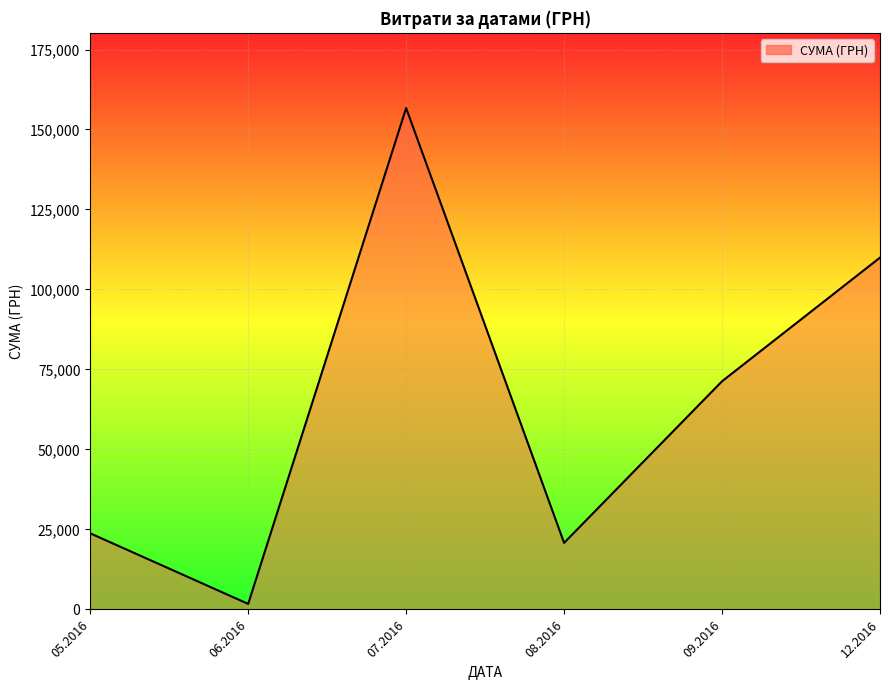

Which label corresponds to the largest value in the chart?

07.2016